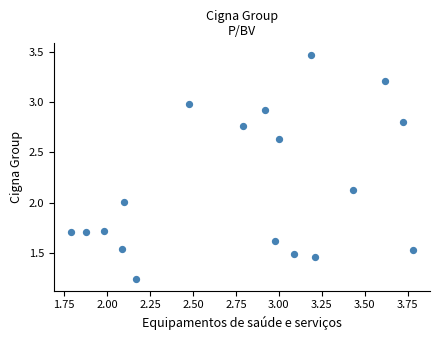

What is the range of X values (max minus min)?

2.0